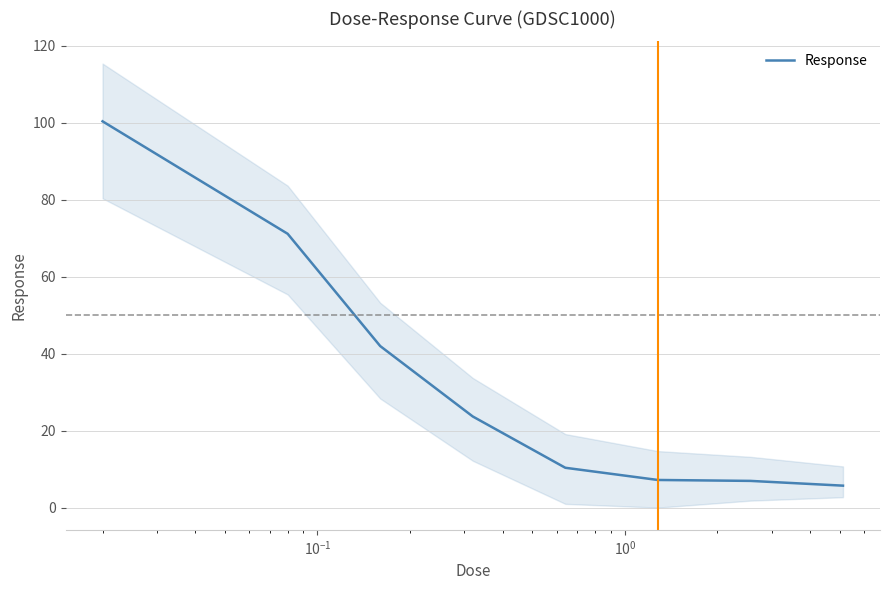

What is the smallest value displayed?

5.7